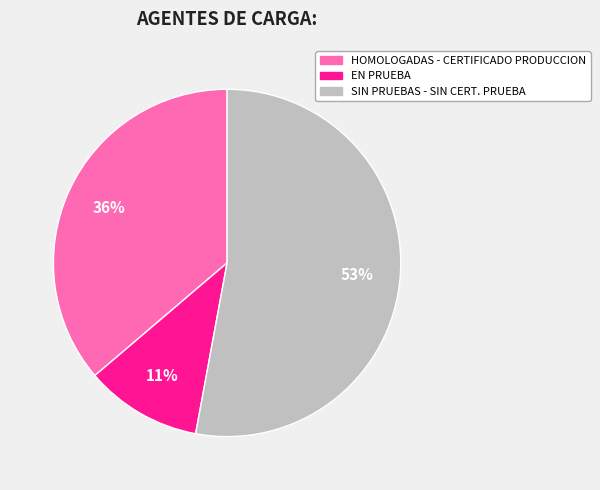

Count the number of slices in the pie.

3